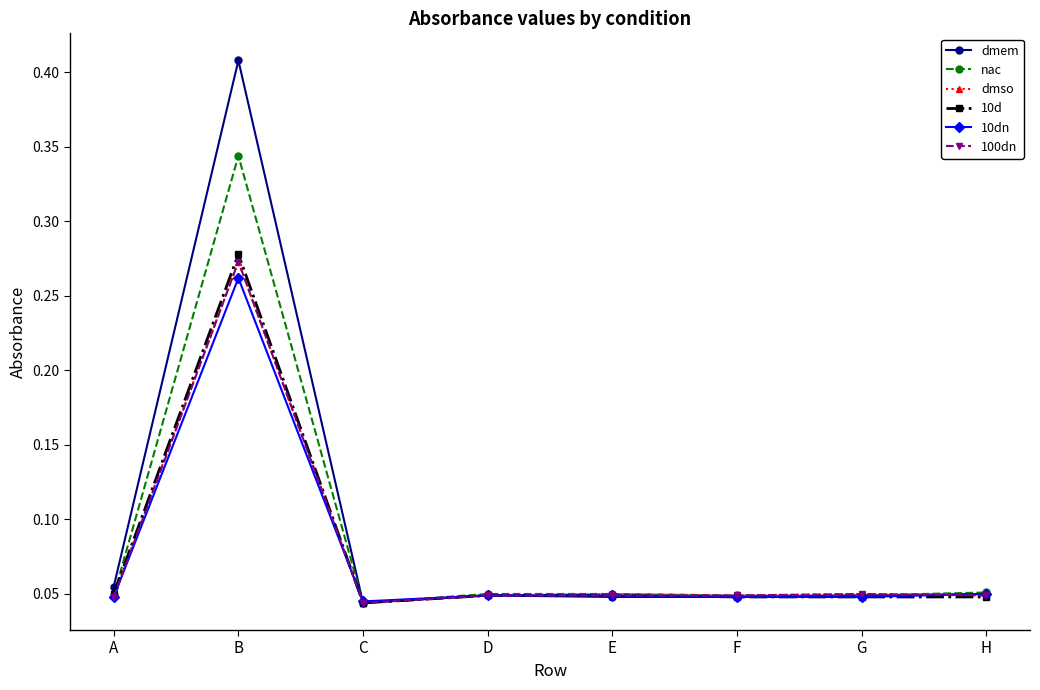

Is this an area chart (filled region under the line)?

No